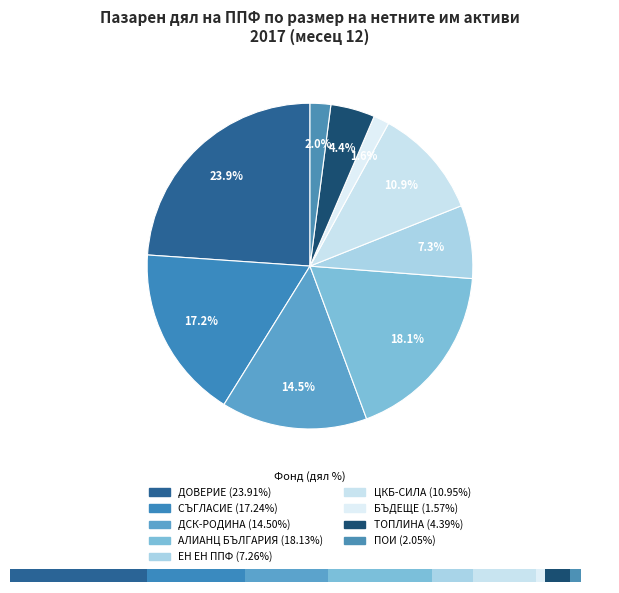

What is the largest slice in the pie chart?

ППФ "ДОВЕРИЕ"